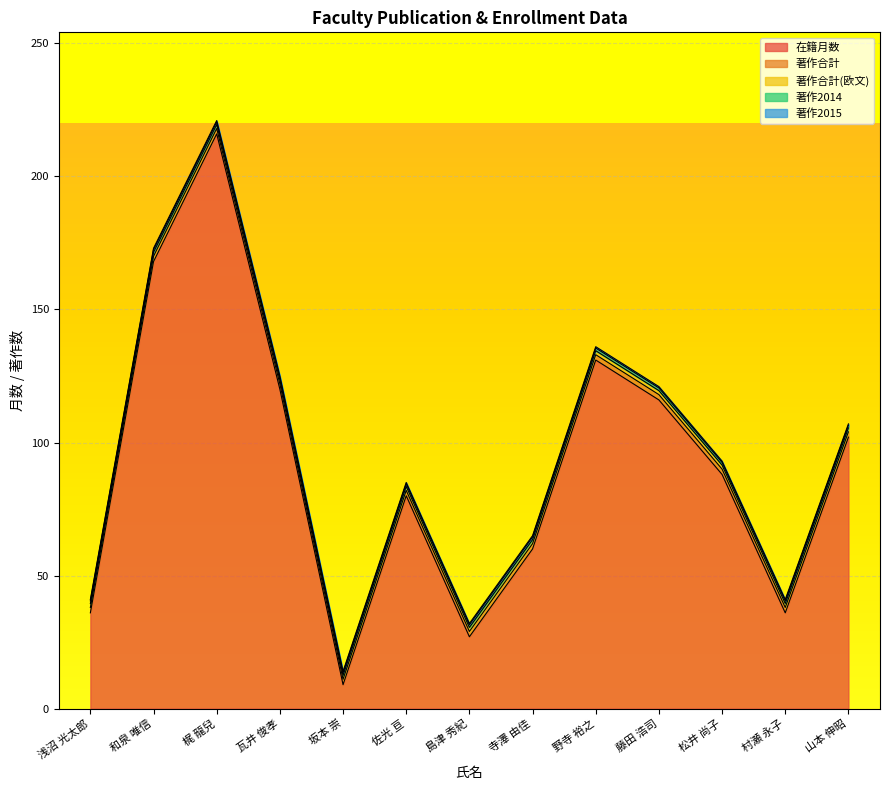

Is it true that 在籍月数 equals 9.0 at 坂本 崇?

True